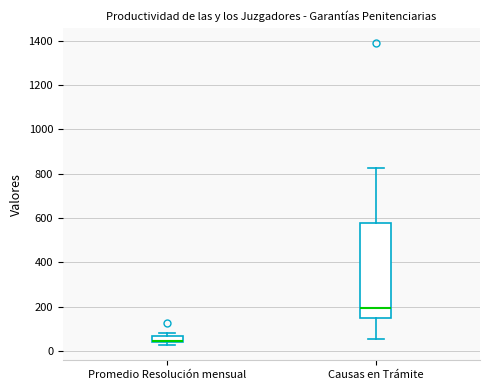

Which box is the tallest, from its lower edge to its upper edge?

Causas en Trámite